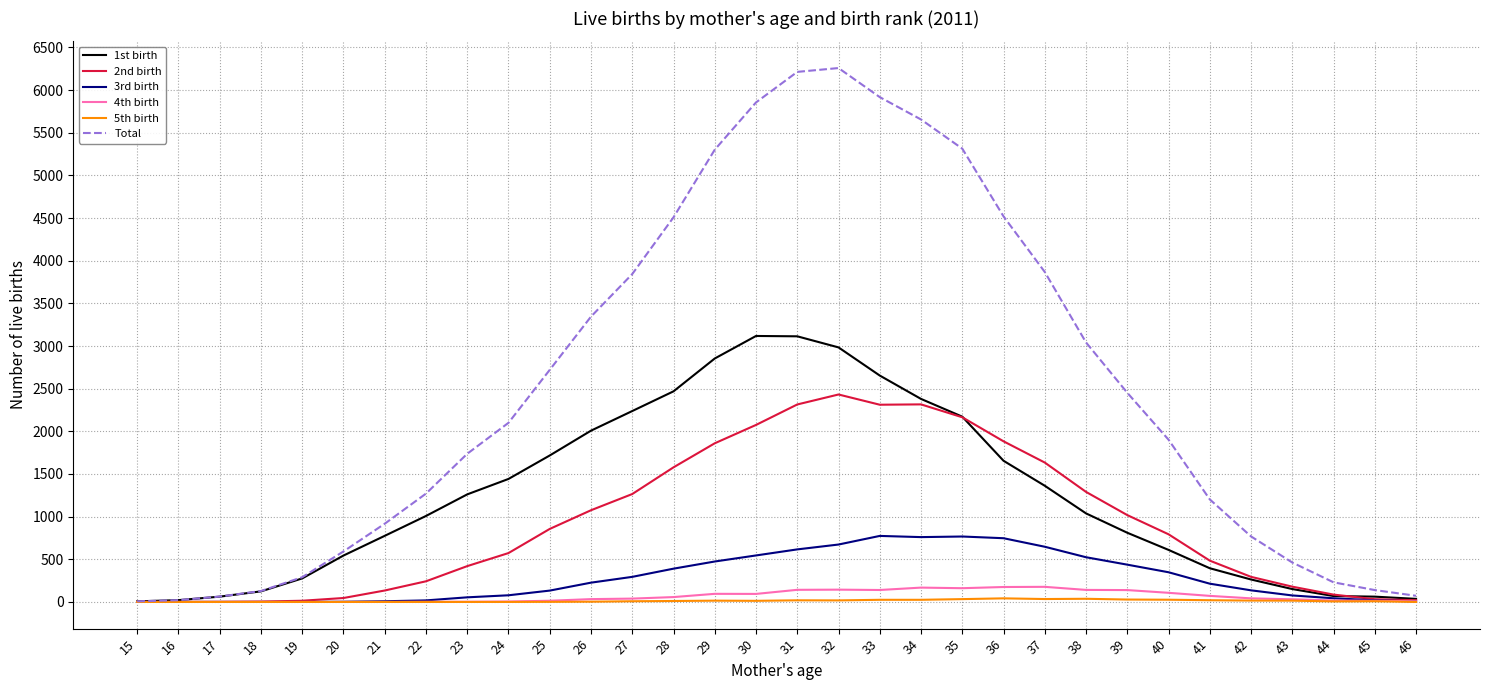

The value of 3rd birth at 34 is 1112. True or false?

False